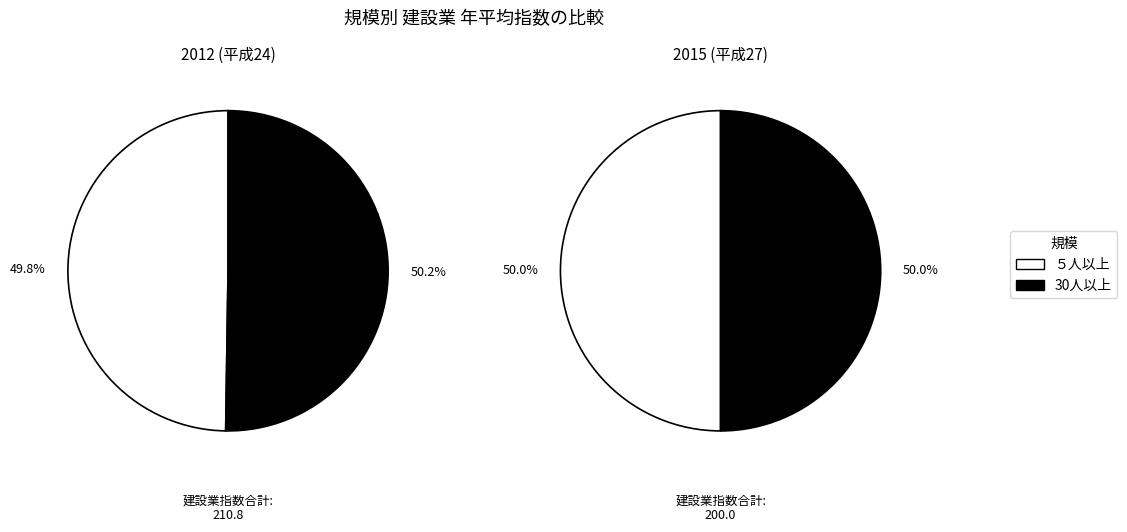

What percentage is the 30人以上 slice, to the nearest percent?

50%